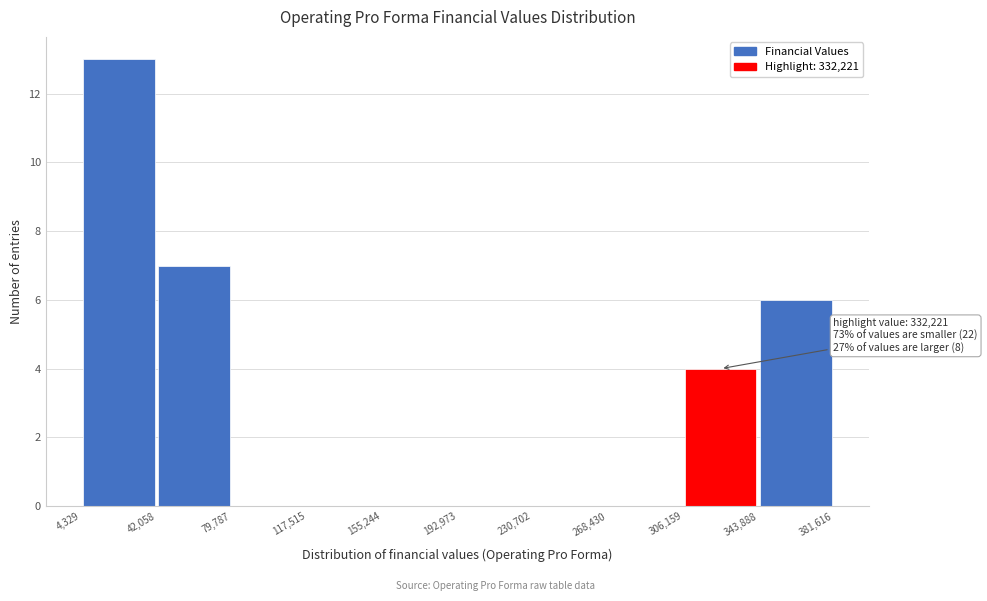

Over which range of the x-axis is the bar tallest?

4,329 to 42,058